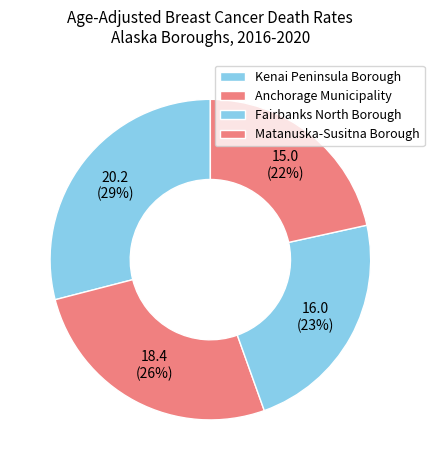

How many segments does this pie chart have?

4